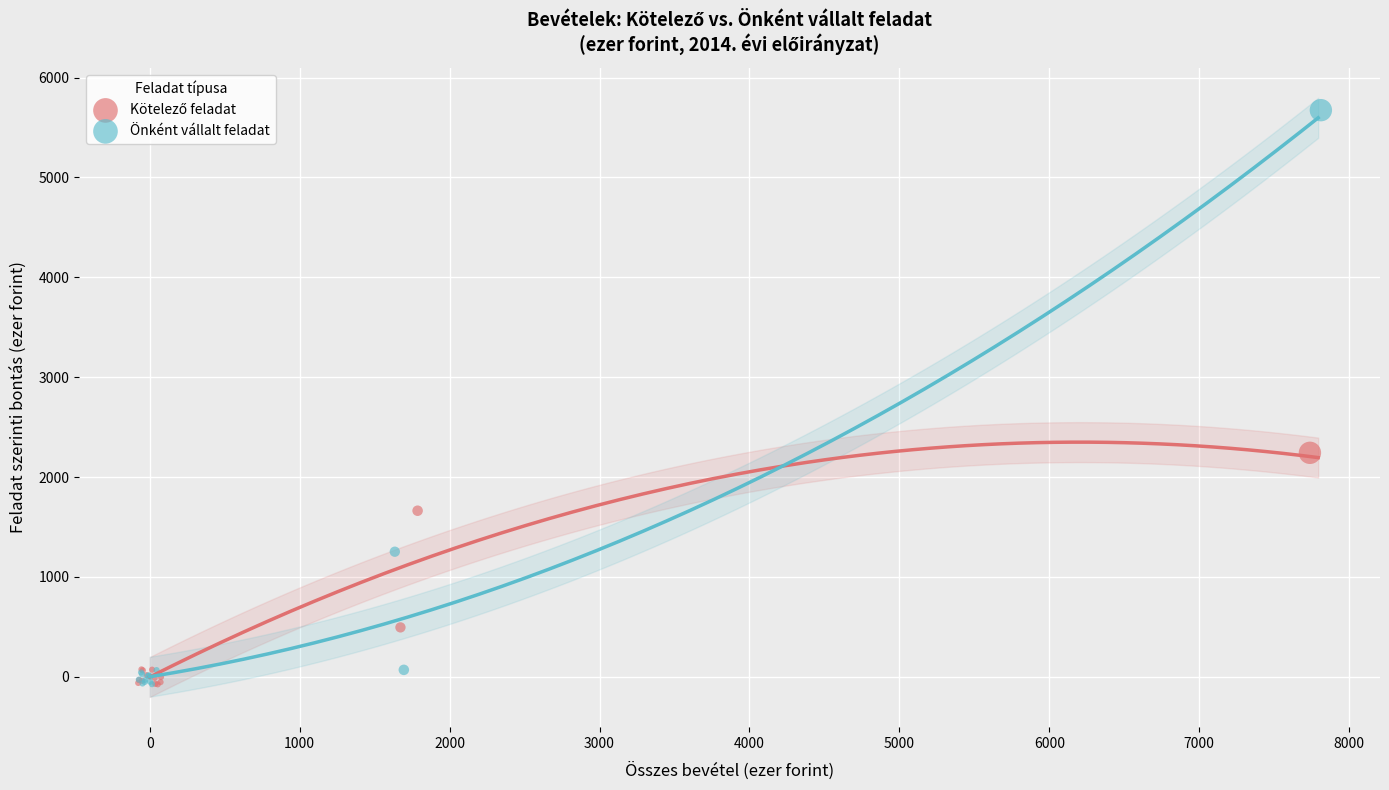

Which series contains the highest Y value?

Önként vállalt feladat